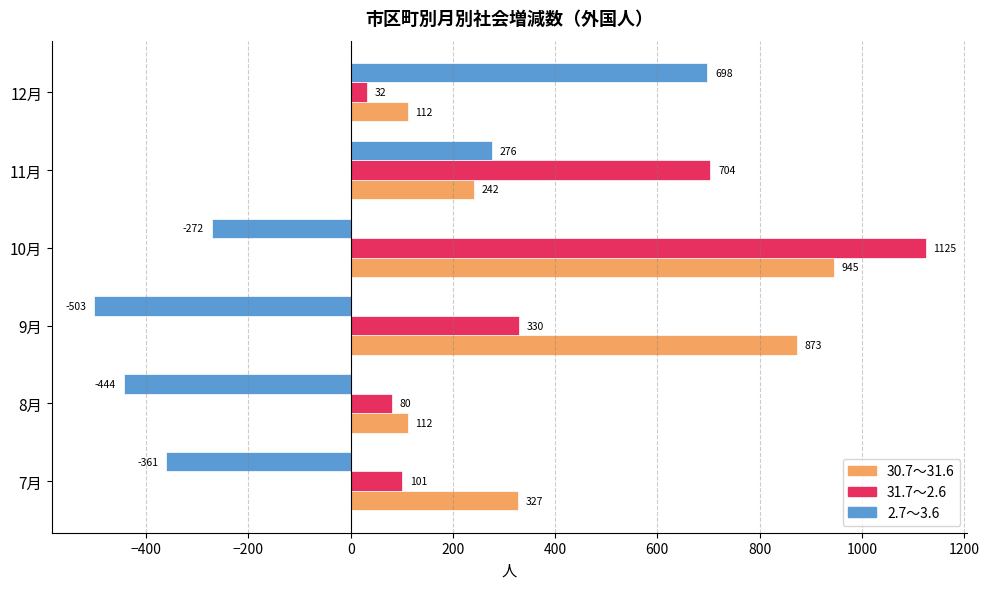

Is the value of 30.7～31.6 at 9月 greater than the value of 31.7～2.6 at 12月?

Yes